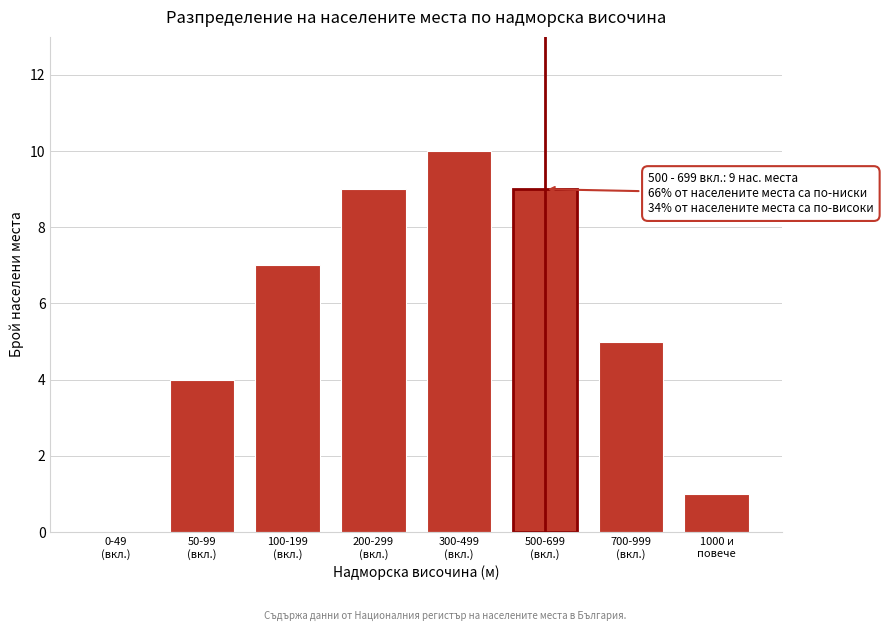

What is the sum of all values?

45